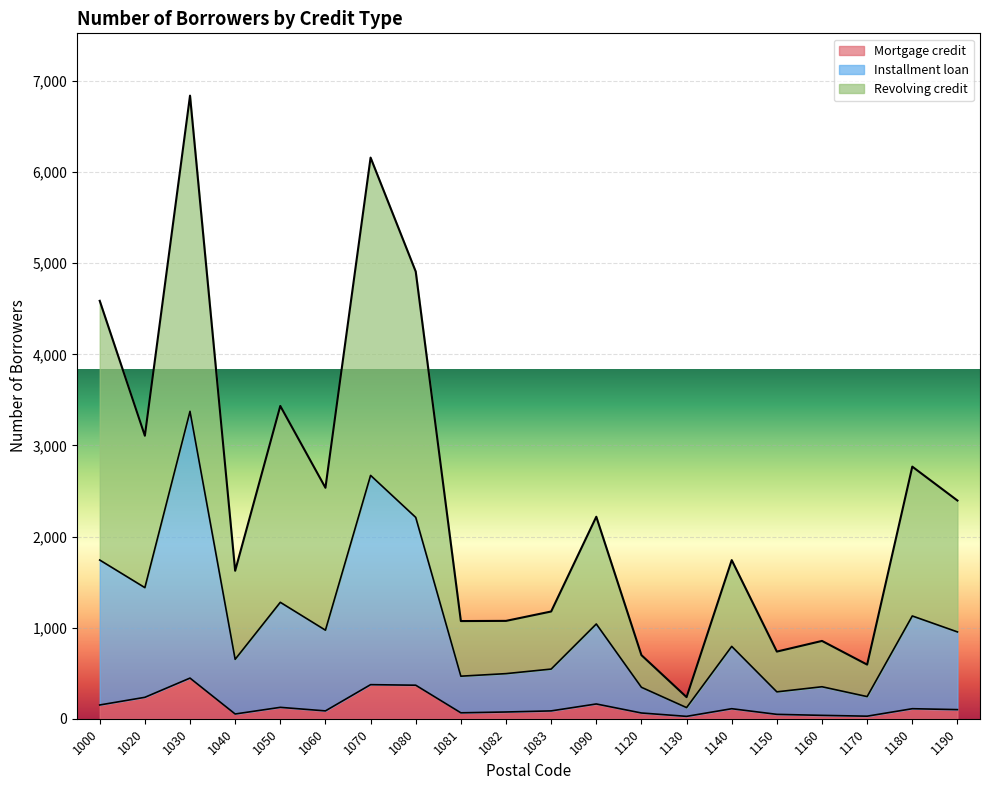

Rank the series by their average value, from highest to lowest.

Revolving credit, Installment loan, Mortgage credit